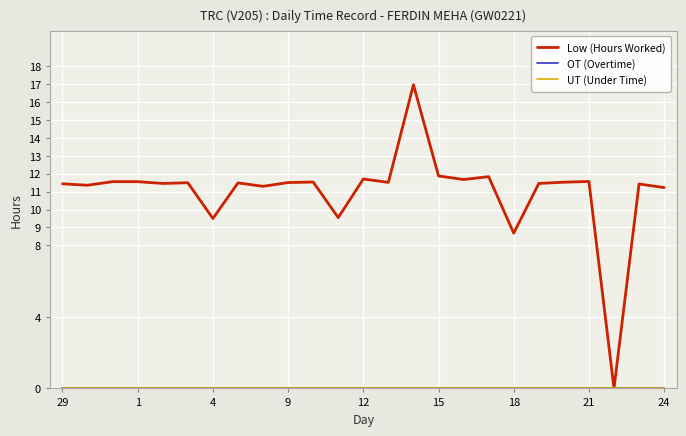

Is this an area chart (filled region under the line)?

No